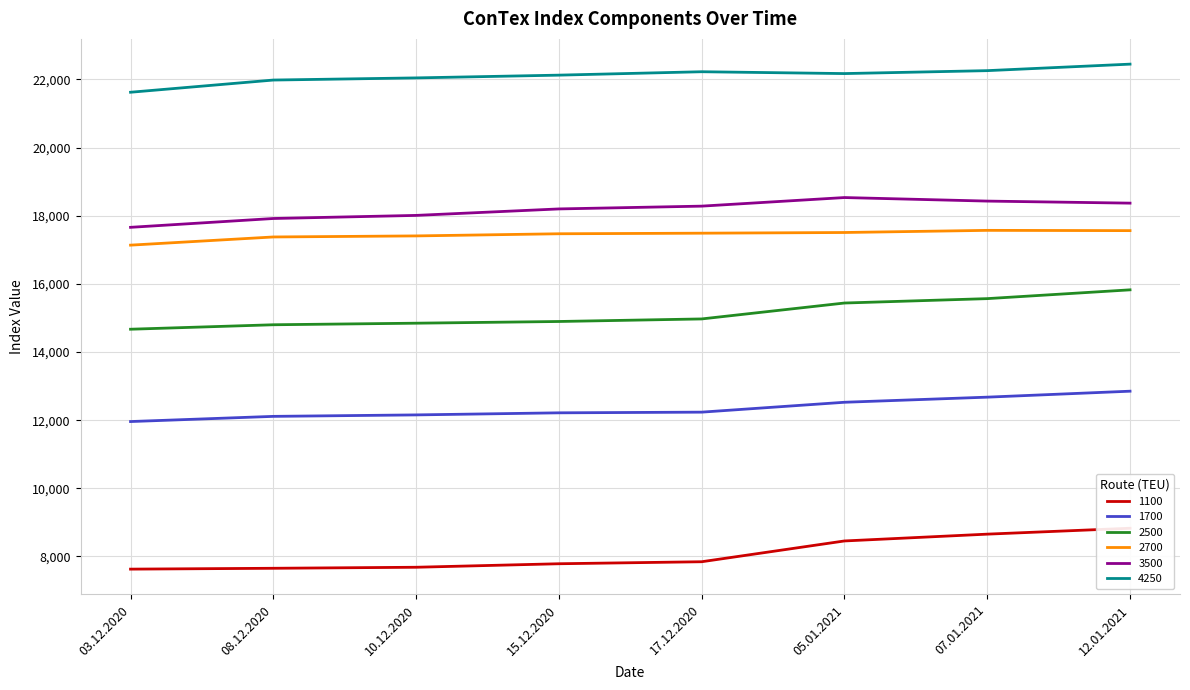

What position from the left is 08.12.2020?

2